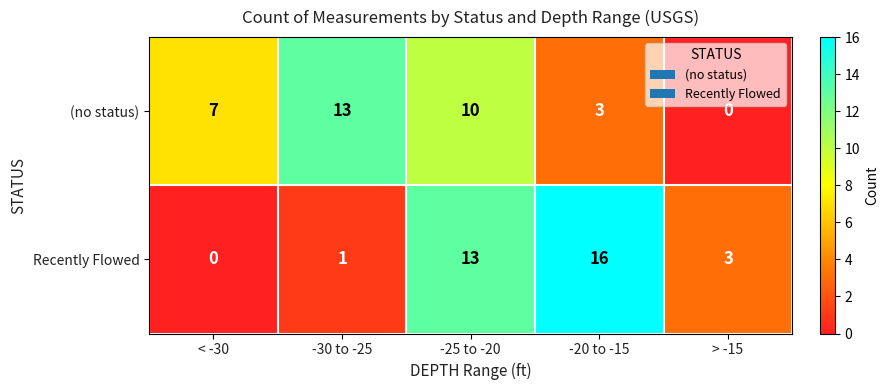

How many series are shown in this chart?

2